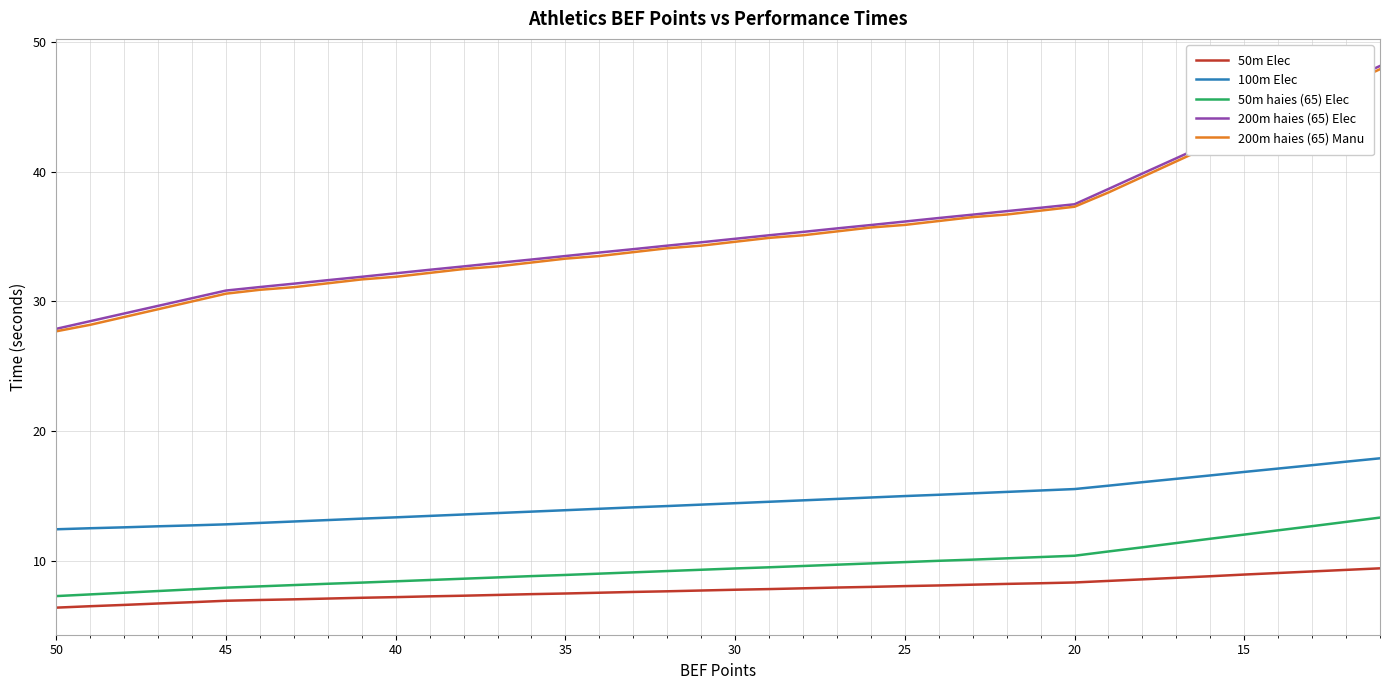

Reading left to right, what are all the values shown in this chart?

50m Elec: 6.4	6.5	6.6	6.7	6.8	6.9	7.0	7.0	7.1	7.2	7.2	7.3	7.3	7.4	7.4	7.5	7.5	7.6	7.7	7.7	7.8	7.8	7.9	8.0	8.0	8.1	8.1	8.2	8.2	8.3	8.3	8.5	8.6	8.7	8.8	8.9	9.1	9.2	9.3	9.4
100m Elec: 12.4	12.5	12.6	12.7	12.7	12.8	12.9	13.0	13.2	13.3	13.4	13.5	13.6	13.7	13.8	13.9	14.0	14.1	14.2	14.3	14.4	14.6	14.7	14.8	14.9	15.0	15.1	15.2	15.3	15.4	15.5	15.8	16.1	16.3	16.6	16.9	17.1	17.4	17.6	17.9
50m haies (65) Elec: 7.3	7.4	7.5	7.7	7.8	7.9	8.0	8.1	8.2	8.3	8.4	8.5	8.6	8.7	8.8	8.9	9.0	9.1	9.2	9.3	9.4	9.5	9.6	9.7	9.8	9.9	10.0	10.1	10.2	10.3	10.4	10.7	11.1	11.4	11.7	12.0	12.4	12.7	13.0	13.3
200m haies (65) Elec: 27.9	28.5	29.1	29.7	30.2	30.8	31.1	31.4	31.6	31.9	32.2	32.4	32.7	33.0	33.2	33.5	33.8	34.0	34.3	34.6	34.8	35.1	35.4	35.6	35.9	36.2	36.4	36.7	37.0	37.2	37.5	38.7	39.9	41.0	42.2	43.4	44.6	45.8	47.0	48.1
200m haies (65) Manu: 27.7	28.2	28.8	29.4	30.0	30.6	30.9	31.1	31.4	31.7	31.9	32.2	32.5	32.7	33.0	33.3	33.5	33.8	34.1	34.3	34.6	34.9	35.1	35.4	35.7	35.9	36.2	36.5	36.7	37.0	37.3	38.4	39.6	40.8	42.0	43.2	44.4	45.5	46.7	47.9